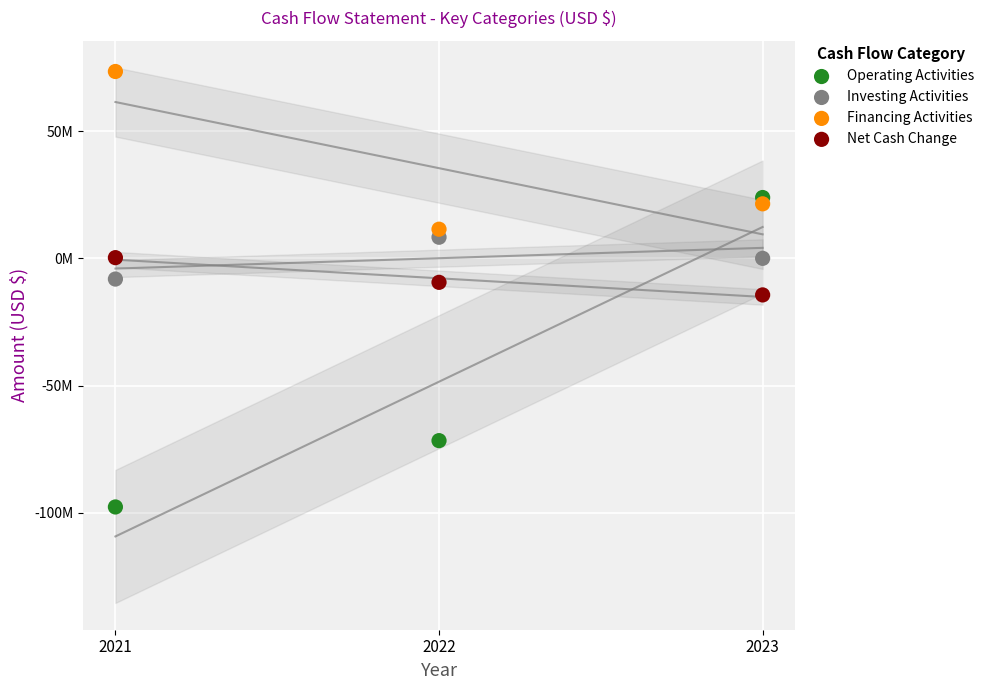

Which series reaches the minimum Y coordinate?

Operating Activities